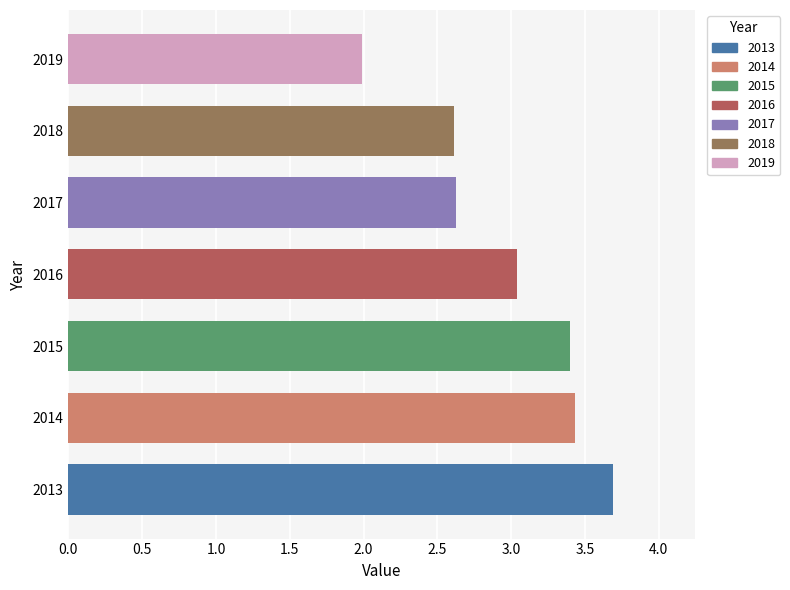

Count the number of data series in this chart.

1